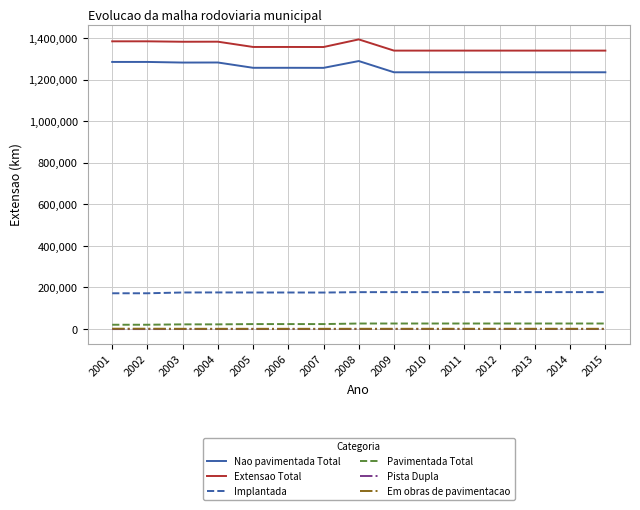

What is the maximum value for Nao pavimentada Total?

1288940.8